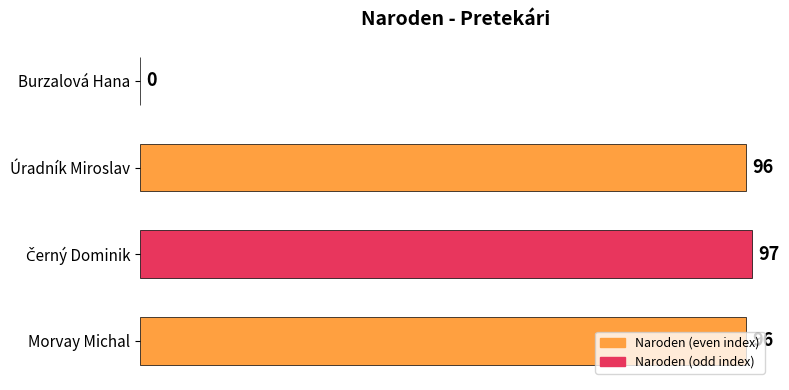

The chart shows a value of 48 at Burzalová Hana. True or false?

False